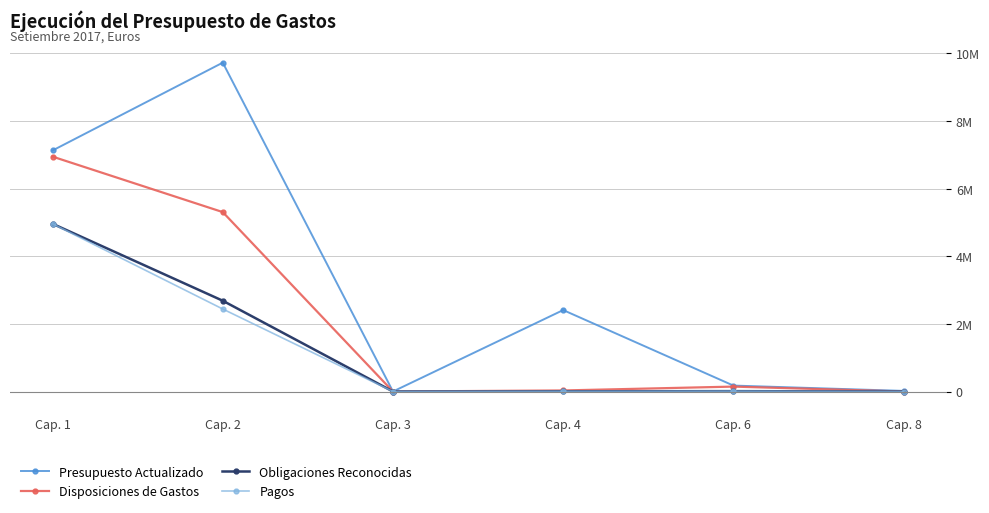

What is the maximum value shown in the chart?

9723502.0